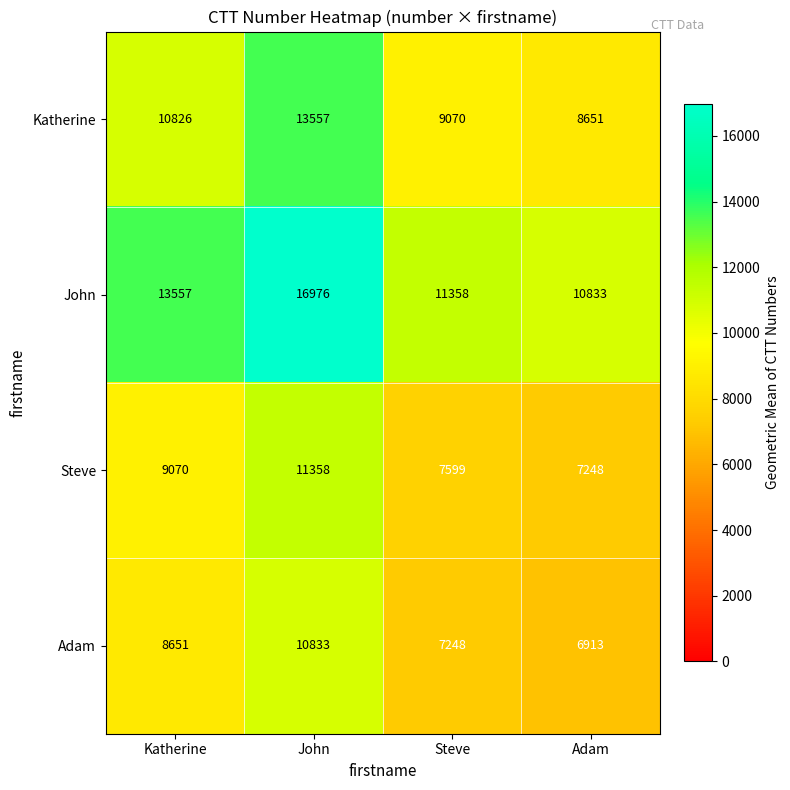

What is the difference between the highest and lowest values at John?

6143